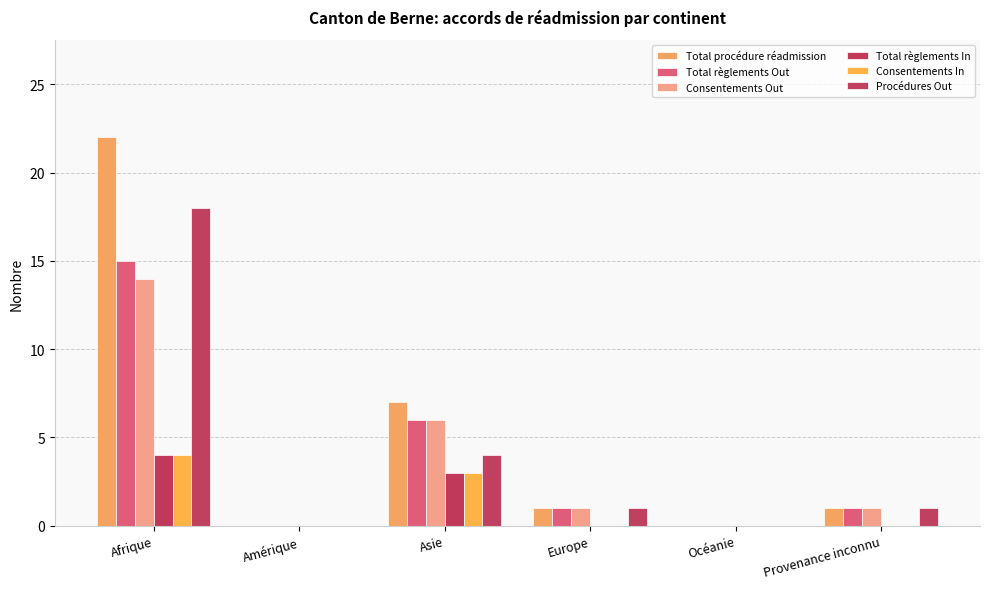

True or false: Consentements In has a value of 0 at Amérique.

True